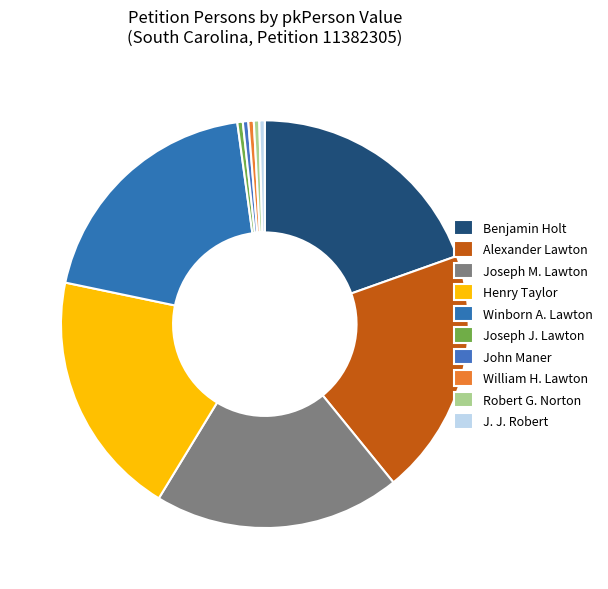

How many slices are in this pie chart?

10